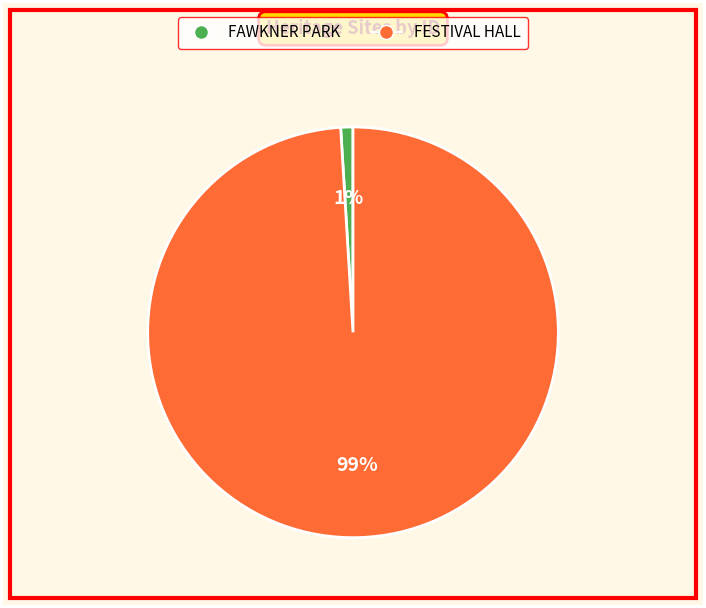

To the nearest percent, what is the difference between the FESTIVAL HALL and FAWKNER PARK slice percentages?

98%